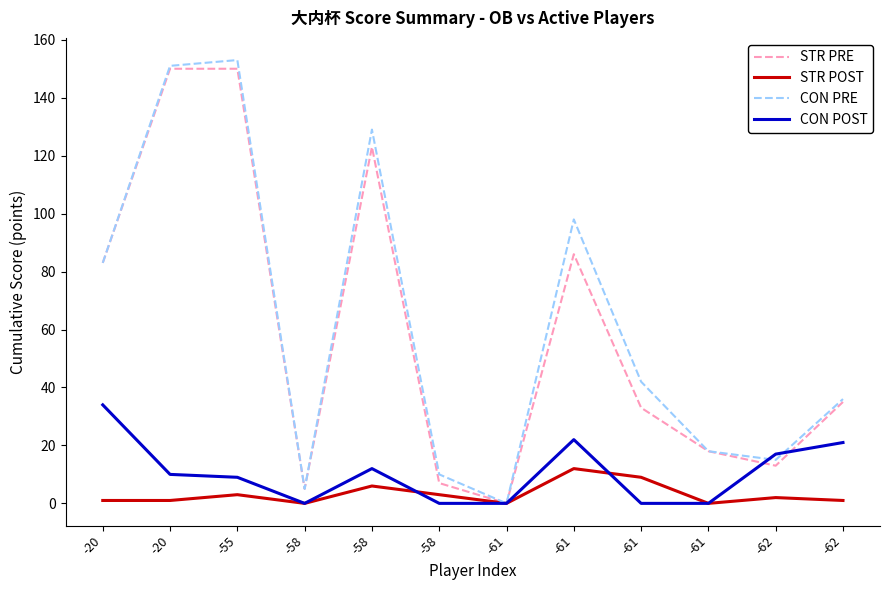

Is it true that CON POST equals 17 at -62?

True